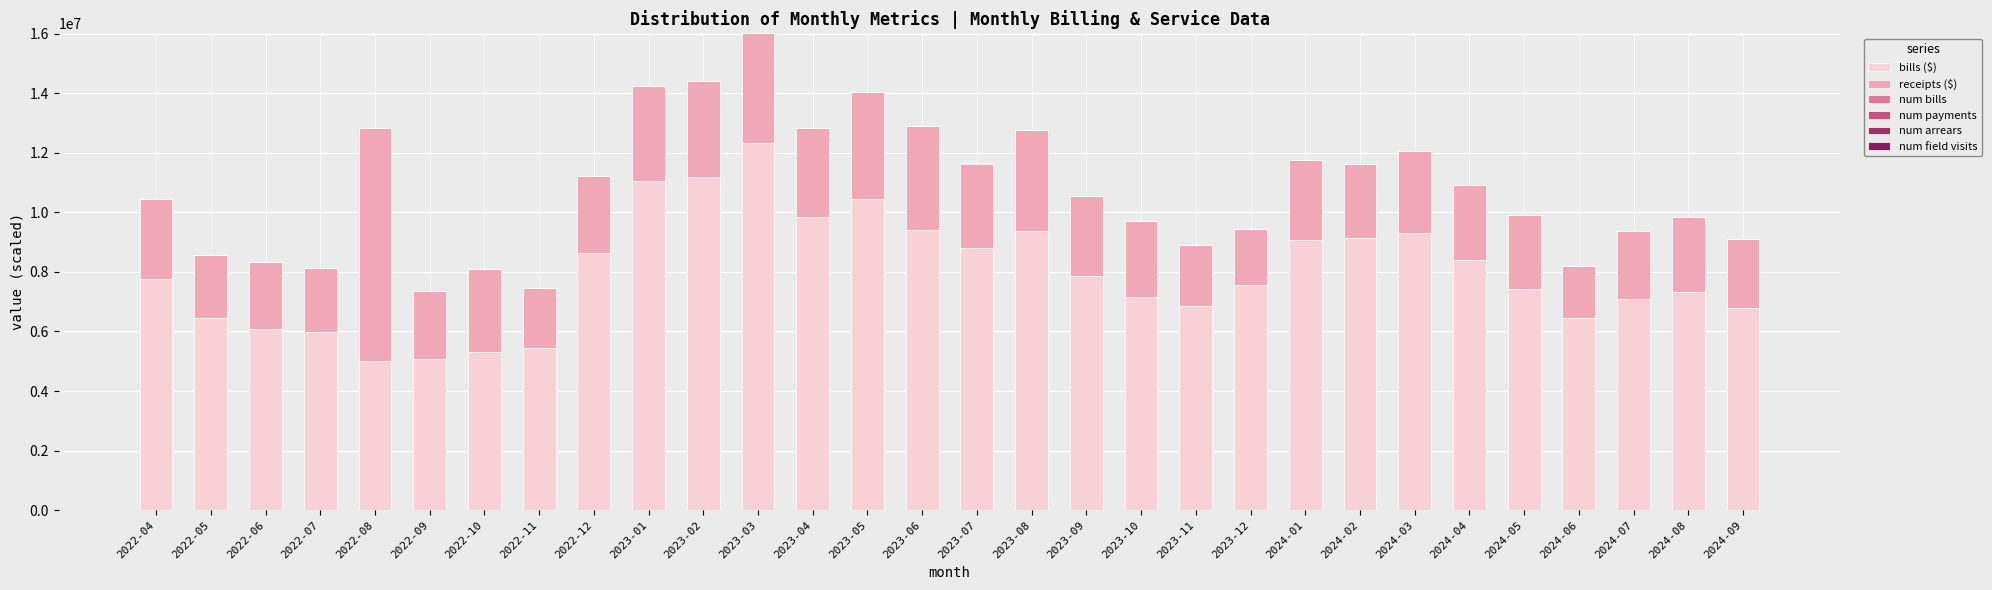

Are the bars horizontal?

No